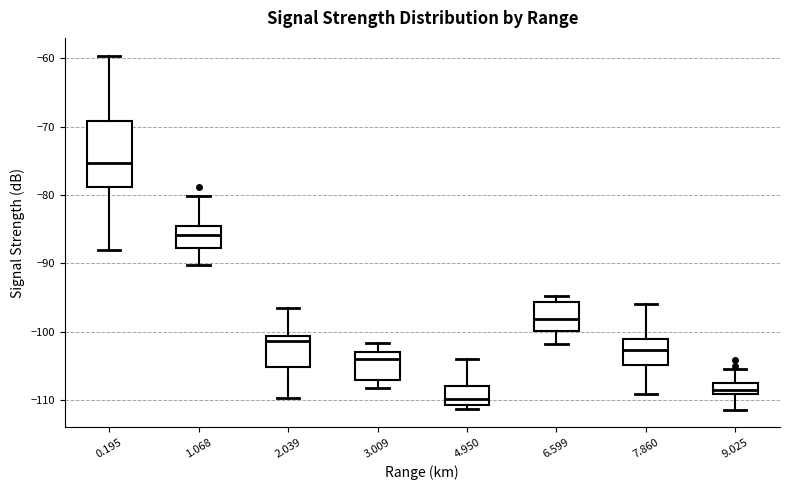

Reading left to right, read every box against the y-axis: the position of its median line, the range the box covers, and the ends of its whiskers. The values are not printed on the chart, so give them approximately, as read against the axis.

0.195: median -75, box -79 to -69, whiskers -88 to -60
1.068: median -86, box -88 to -85, whiskers -90 to -80
2.039: median -101 (just below the box's upper edge), box -105 to -101, whiskers -110 to -97
3.009: median -104, box -107 to -103, whiskers -108 to -102
4.950: median -110, box -111 to -108, whiskers -111 (just below the box's lower edge) to -104
6.599: median -98, box -100 to -96, whiskers -102 to -95
7.860: median -103, box -105 to -101, whiskers -109 to -96
9.025: median -108, box -109 to -107, whiskers -111 to -105